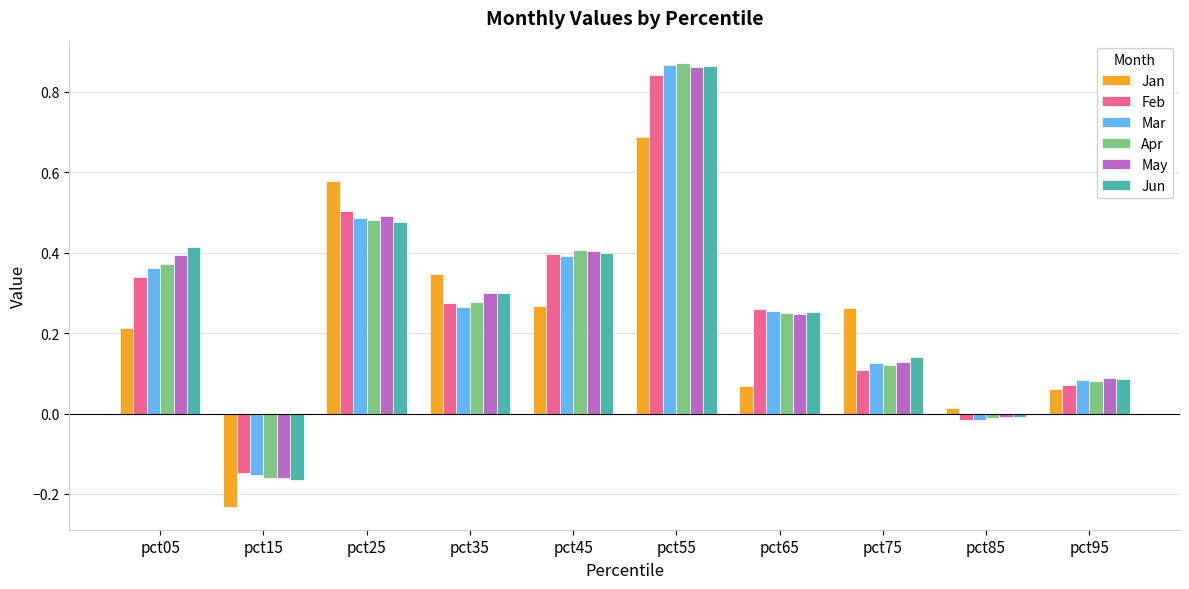

What is the sum of all Jun values?

2.8